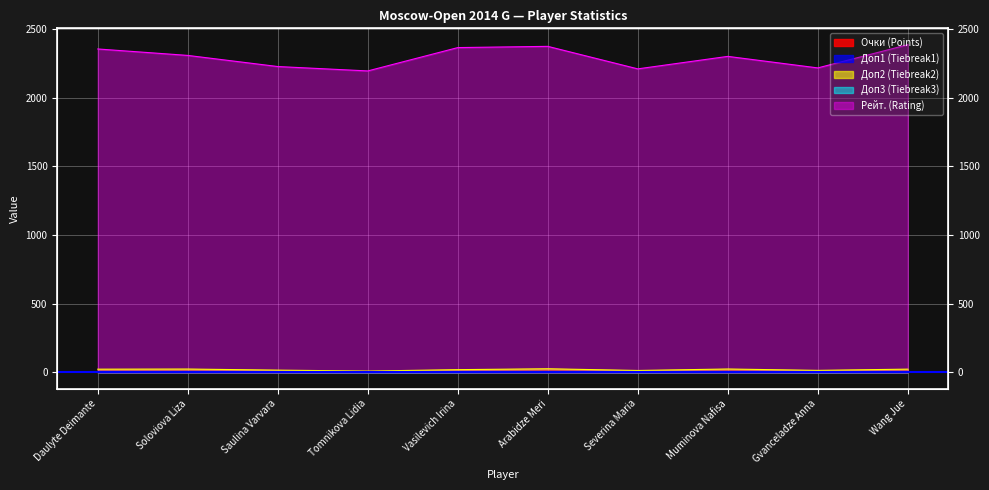

Which series changed the most between Arabidze Meri and Severina Maria?

Рейт. (Rating)